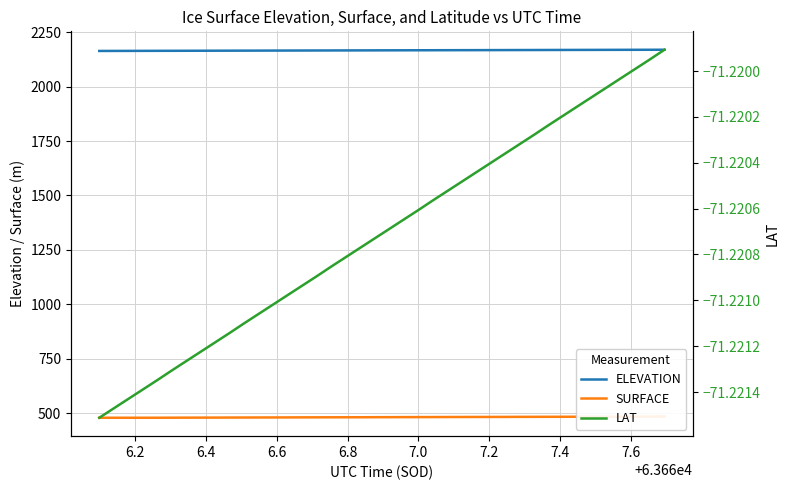

What is the value of the LAT point at the 29th from the left?

-71.2